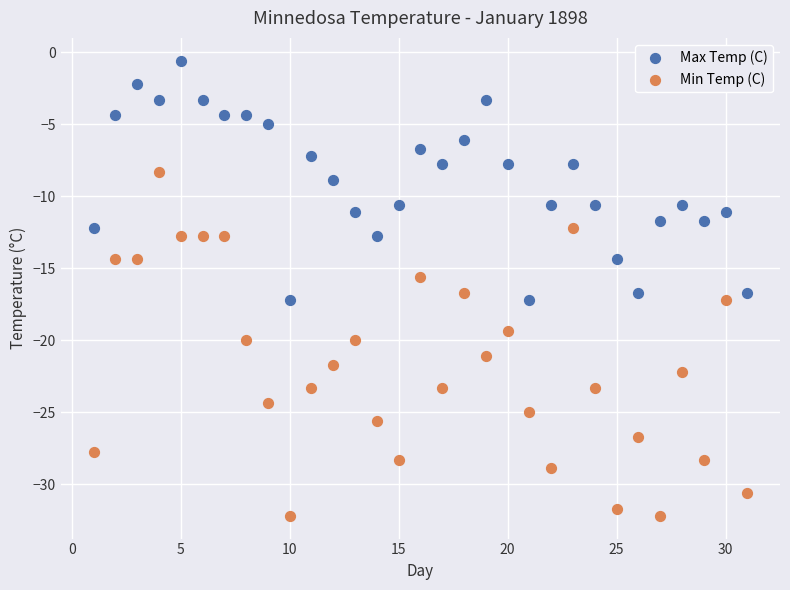

Which series reaches the maximum Y coordinate?

Max Temp (C)